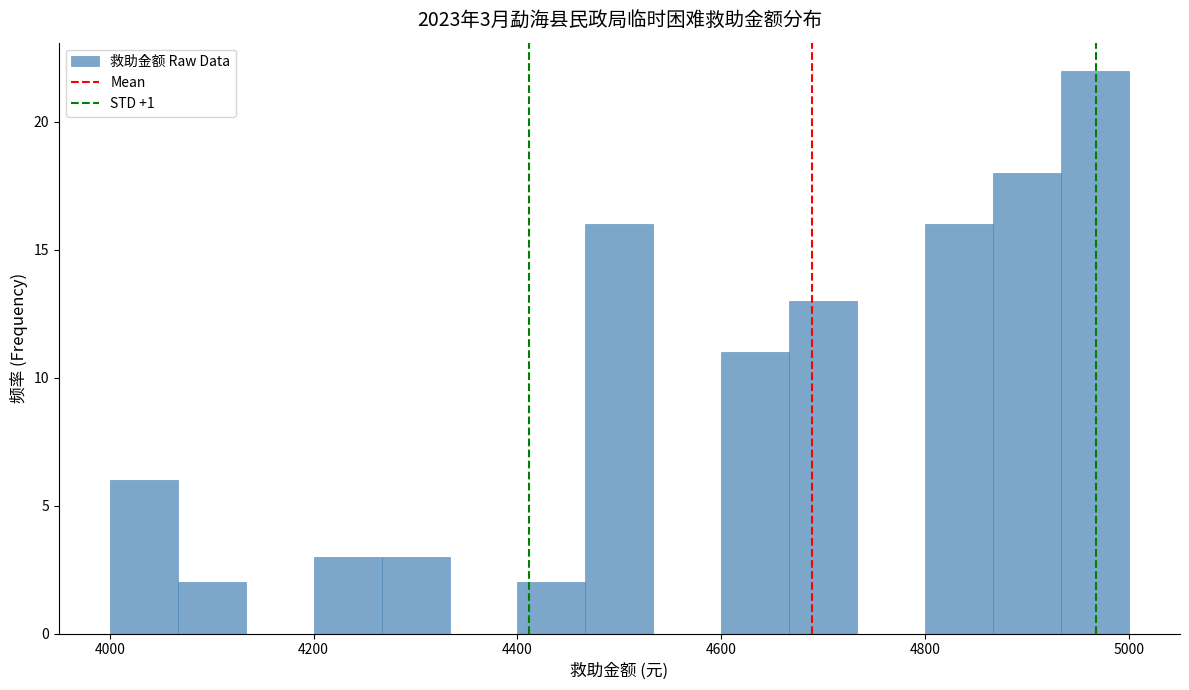

Read against the x-axis, roughly where is the centre of the tallest bar?

4960